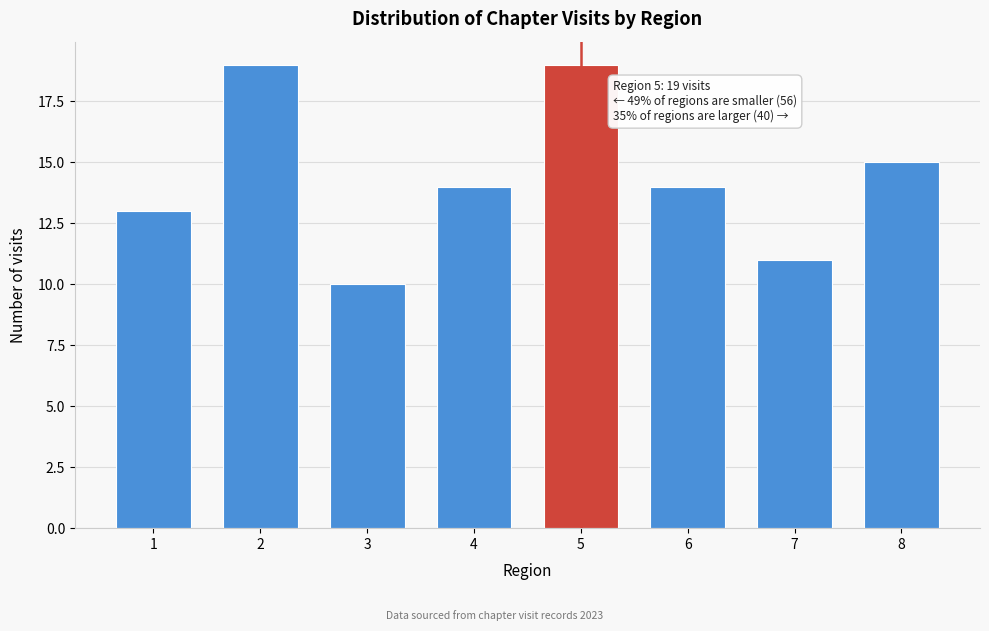

Reading left to right, list all the values displayed in this chart.

1=13	2=19	3=10	4=14	5=19	6=14	7=11	8=15